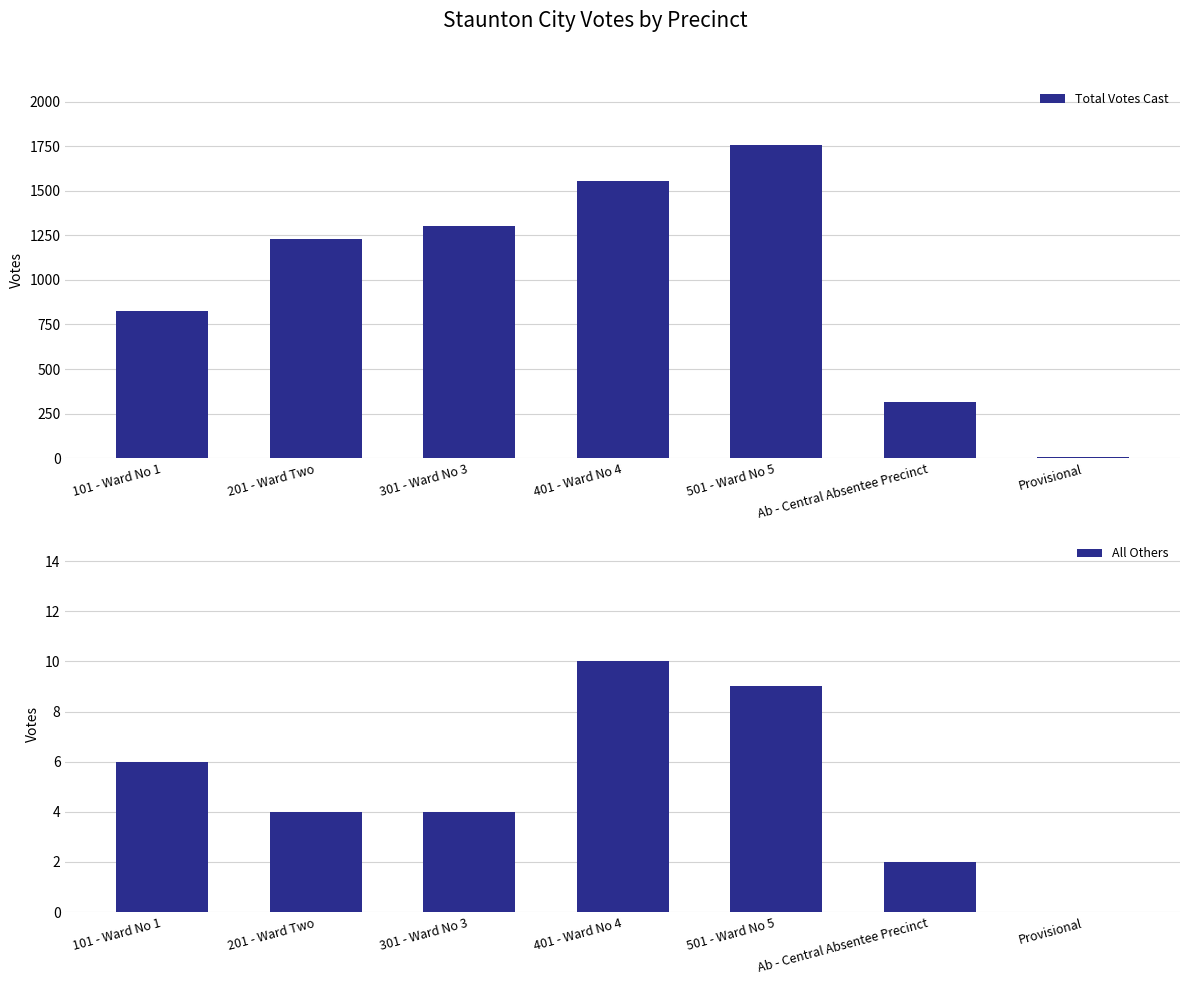

Reading left to right, list all the values displayed in this chart.

Total Votes Cast: 823	1227	1305	1554	1759	316	4
All Others: 6	4	4	10	9	2	0